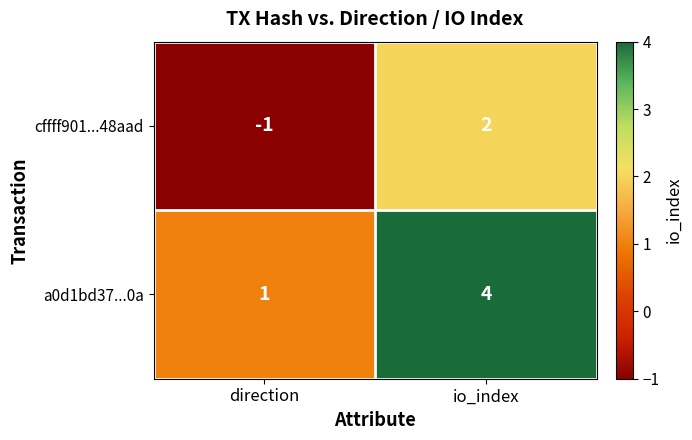

Which series has the largest total across all categories?

a0d1bd37...0a